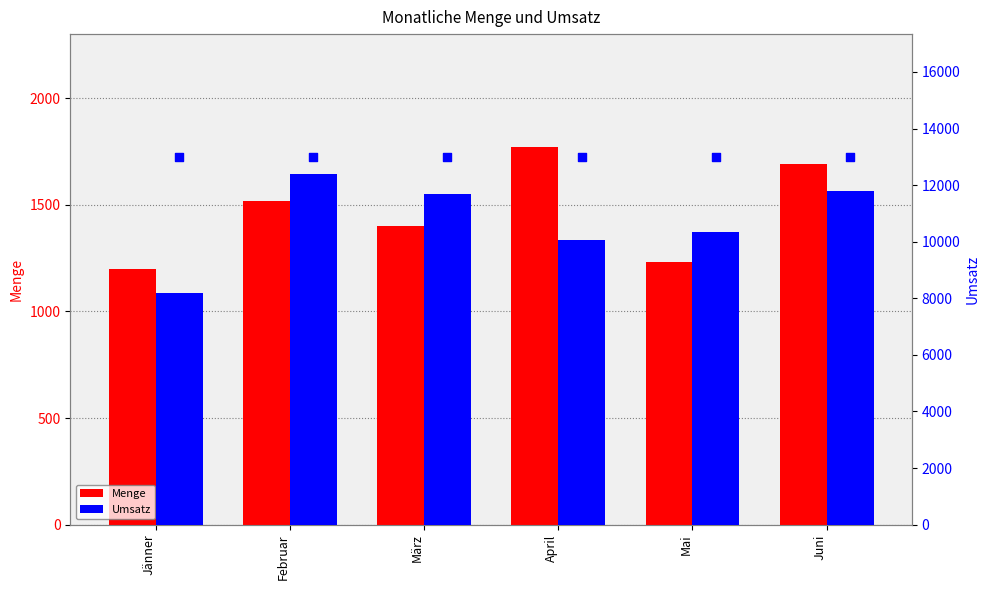

At which category is the sum across all series the highest?

Februar